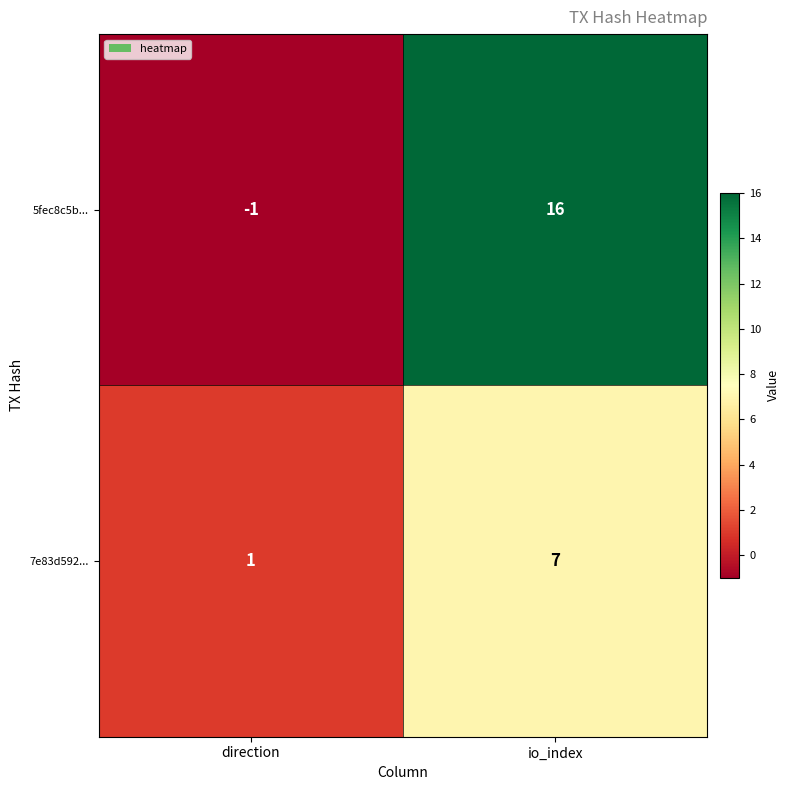

What is the minimum value shown in the chart?

-1